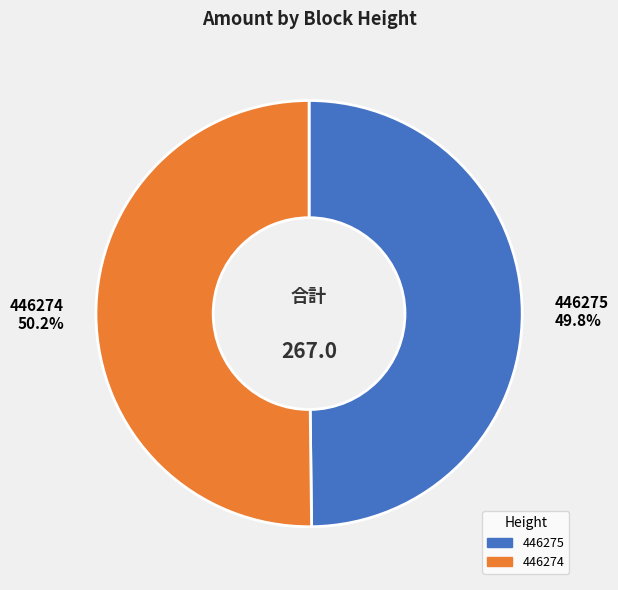

To the nearest percent, what percentage of the pie is 446274?

50%